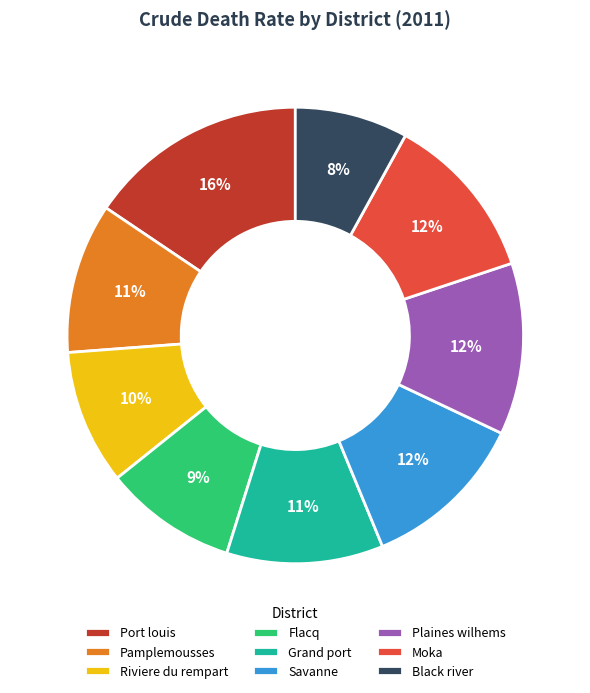

Is there any slice that represents more than half of the pie?

No